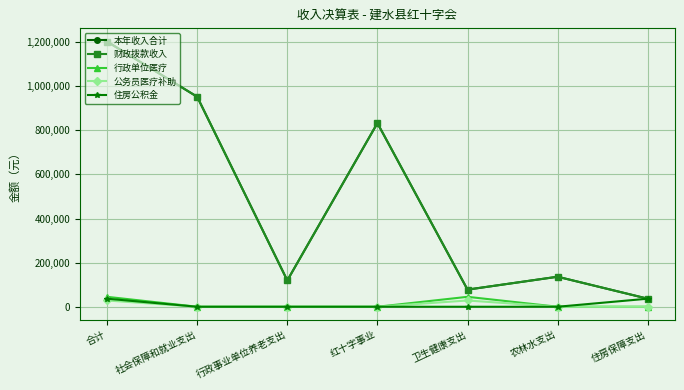

Is this an area chart (filled region under the line)?

No